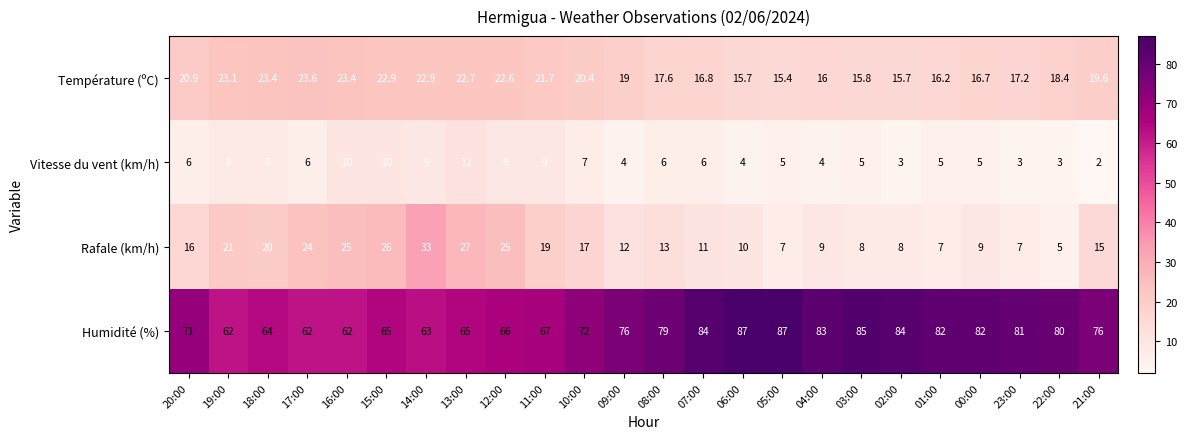

What is the total value across all series at 01:00?

110.2